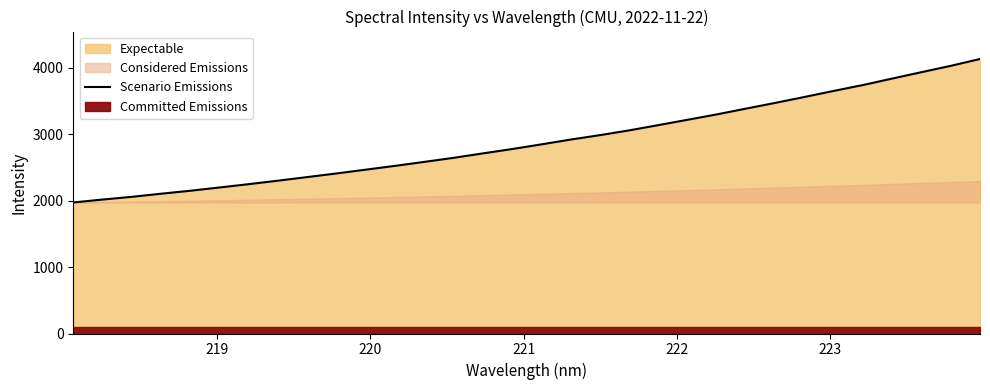

What is the highest value of the Scenario Emissions series?

4134.1